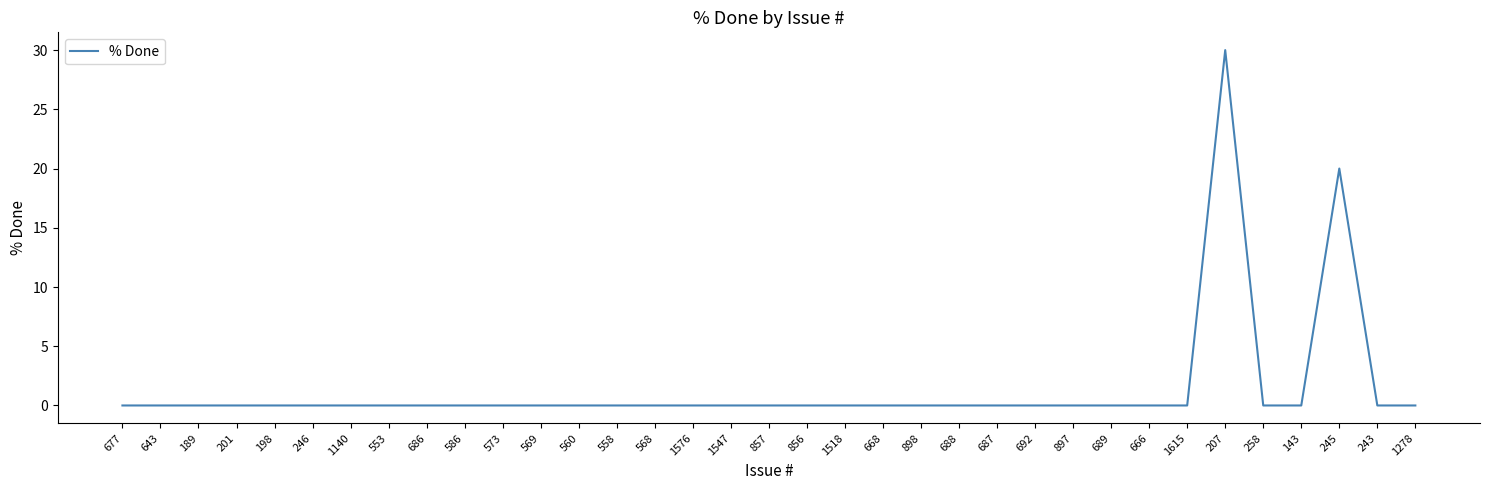

At which label is the value closest to 15?

245